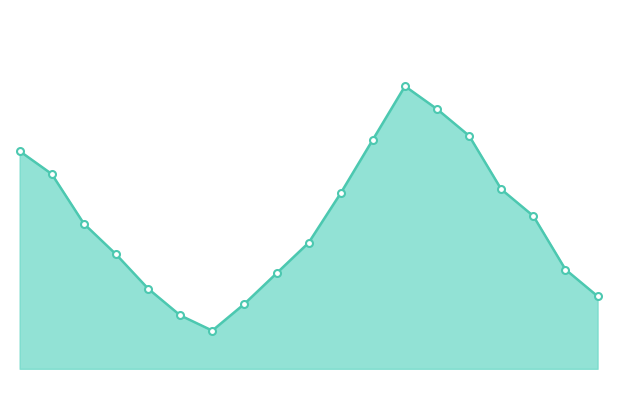

How many lines are shown in the chart?

1